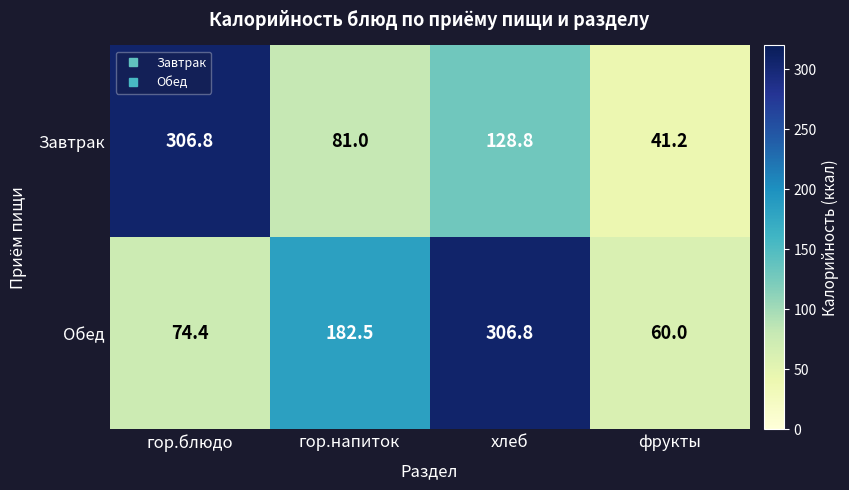

What is the difference between the Завтрак values at хлеб and гор.блюдо?

178.0